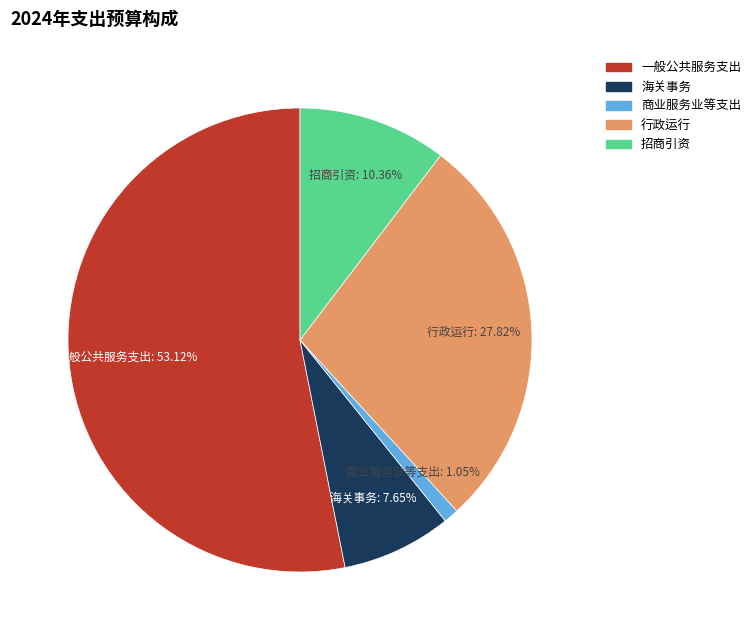

Approximately how many times larger is the value at 招商引资 compared to 一般公共服务支出?

0.2